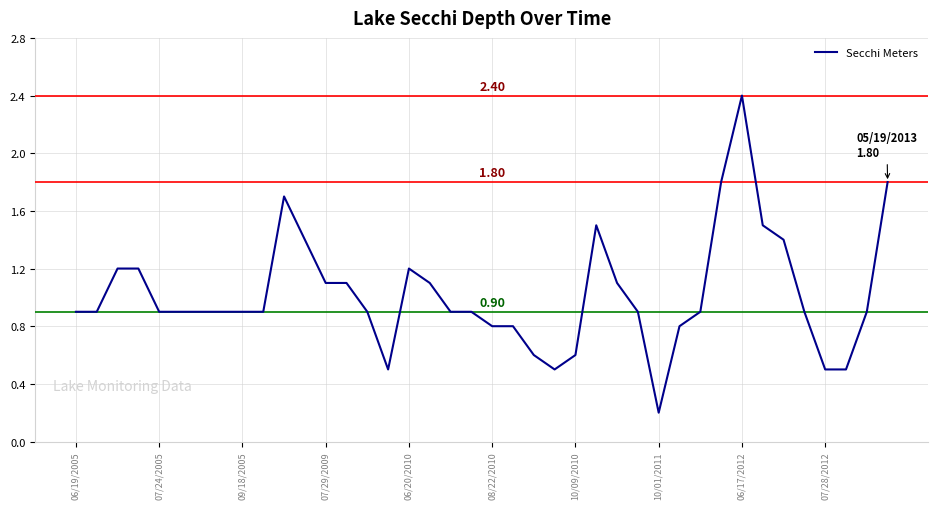

What is the difference between the maximum and minimum values?

2.2